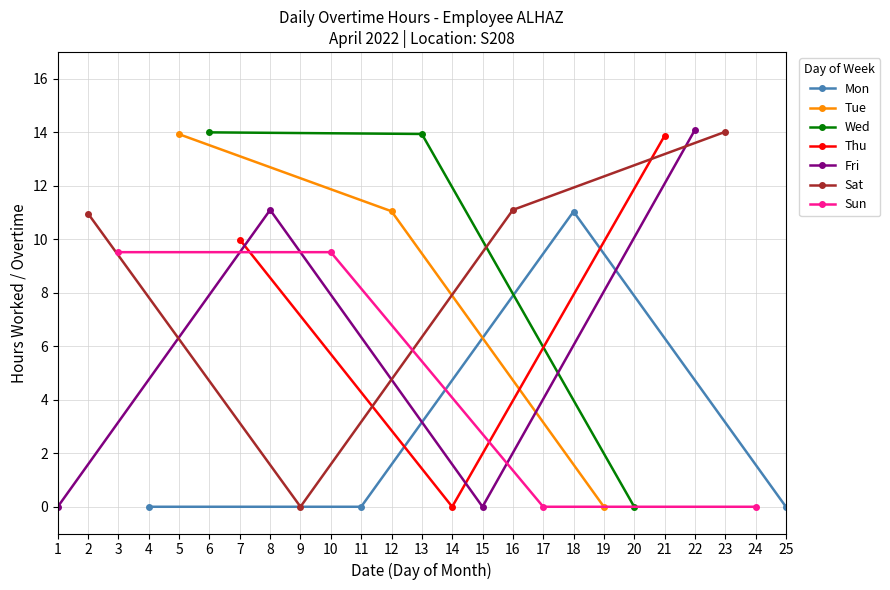

Where is the first local maximum for Mon?

18